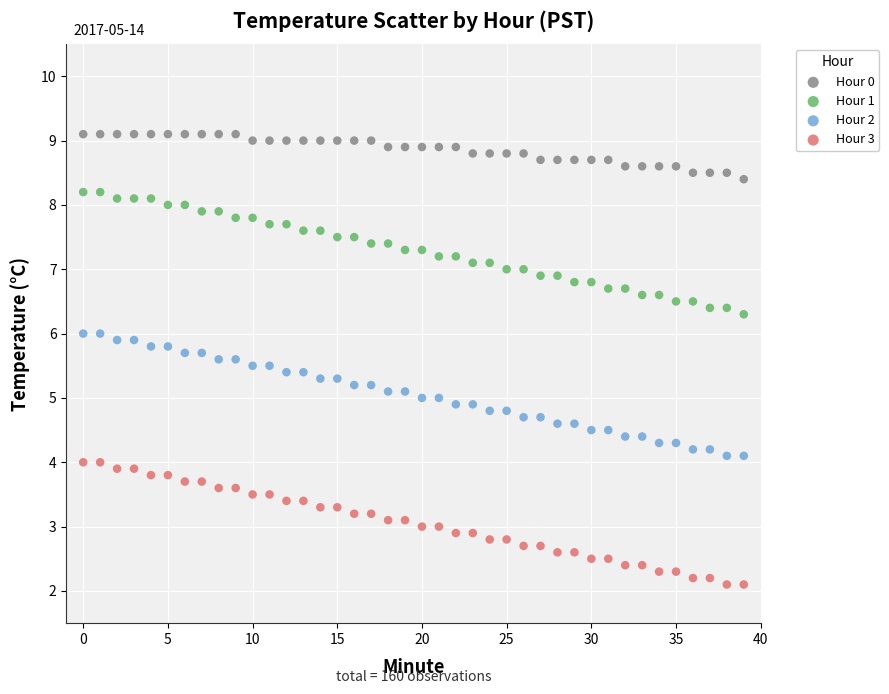

Which series contains the highest Y value?

Hour 0